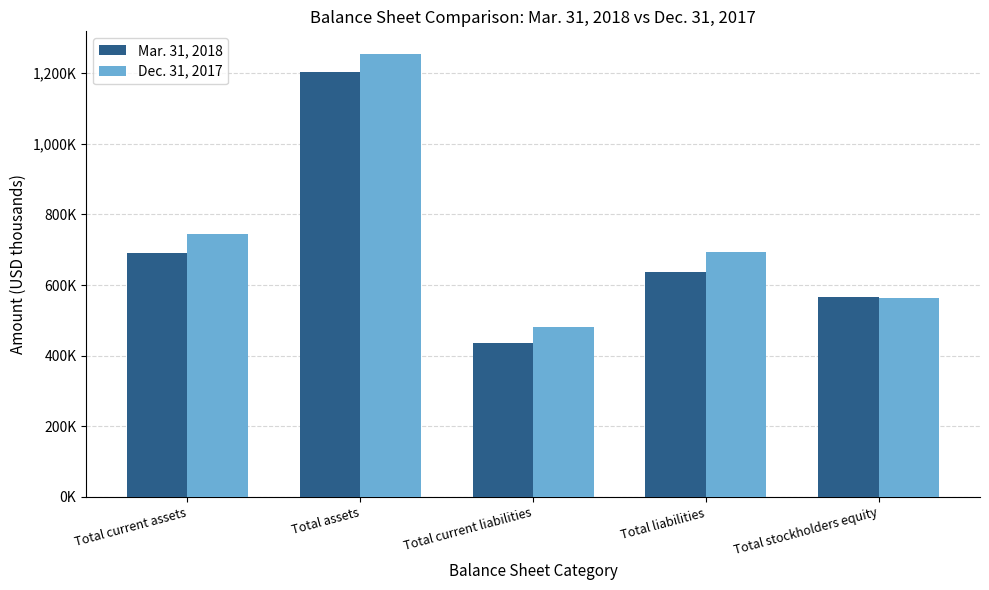

What is the sum of the Dec. 31, 2017 values at Total current assets and Total assets?

1998954